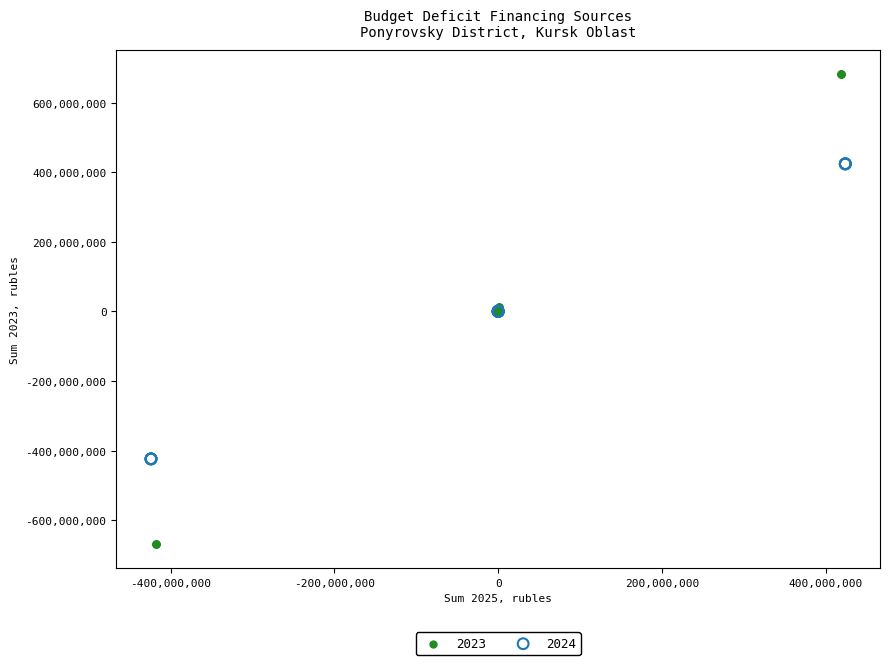

Which series has the widest spread of Y values?

2023